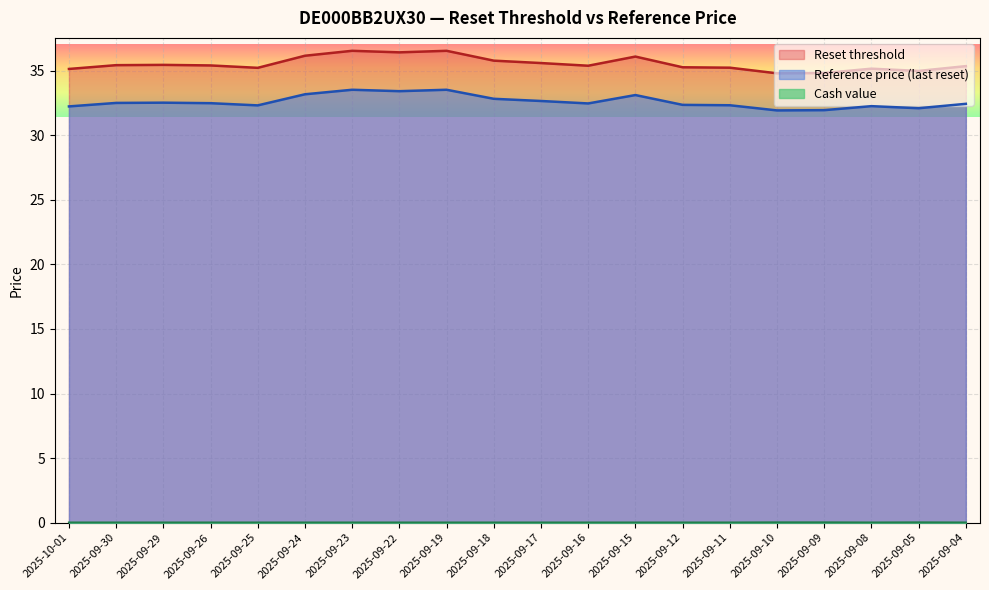

Where is the first local maximum for Reference price (last reset)?

2025-09-29